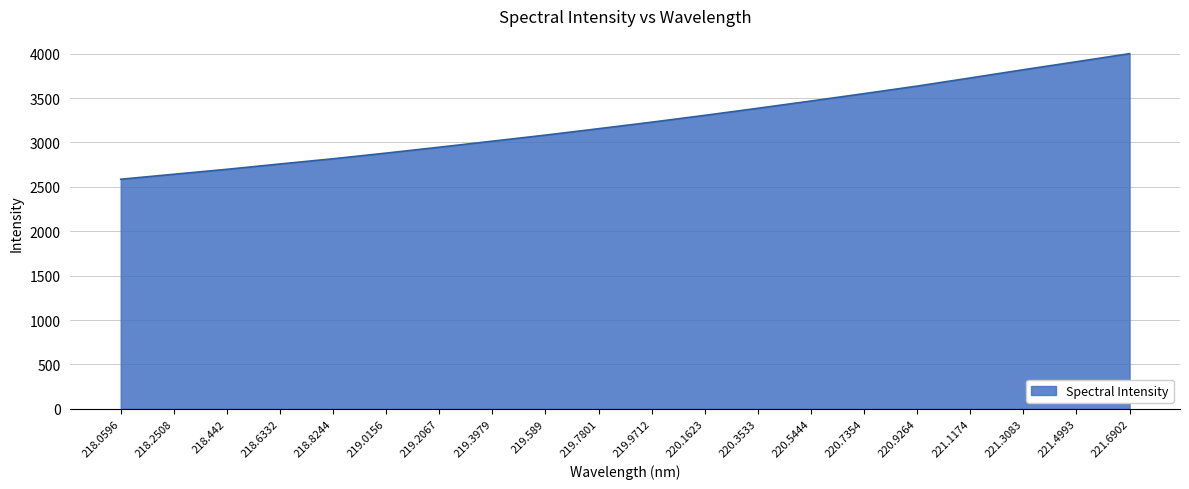

What is the change in value from 218.0596 to 221.4993?

+1323.3